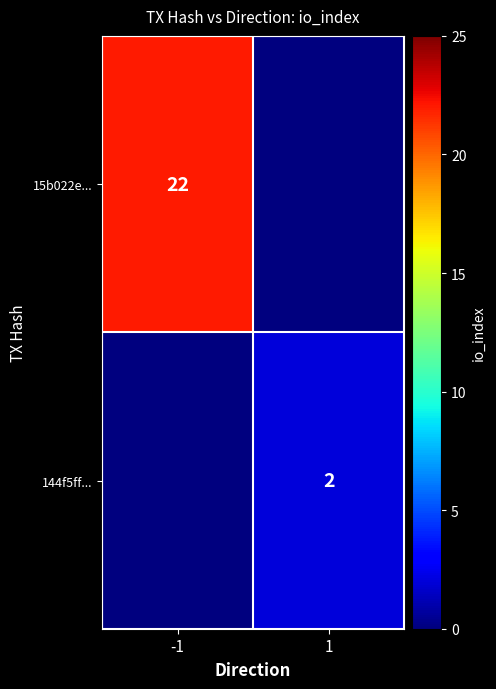

Is the value of 15b022e... at -1 greater than the value of 144f5ff... at 1?

Yes